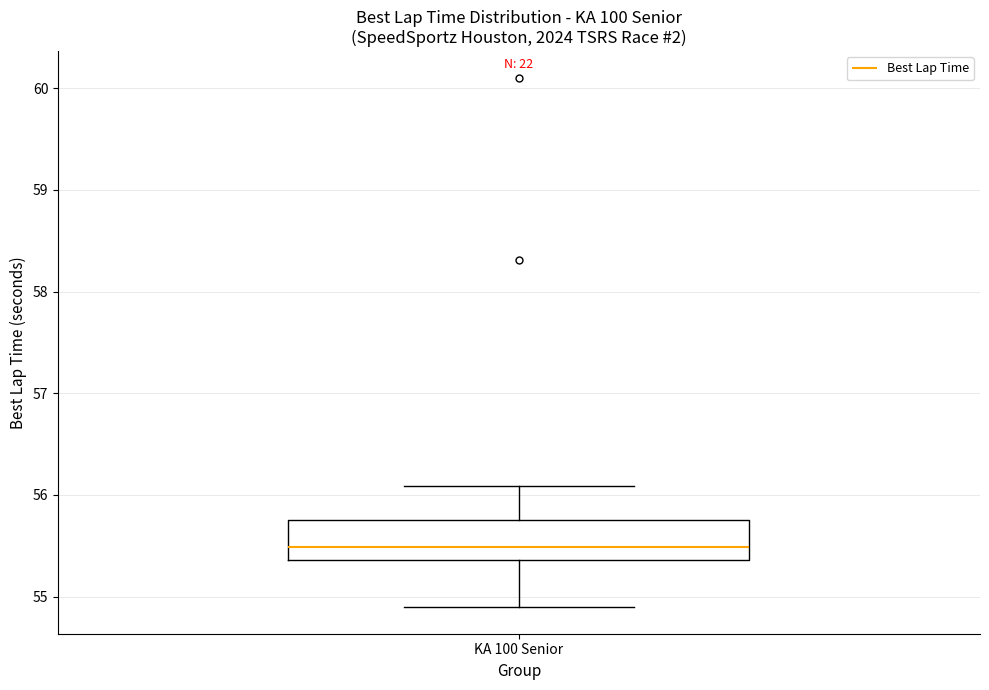

Transcribe this box plot: give where the median line is, the range the box spans, and where the two whiskers end, as read against the y-axis. The values are not printed on the chart, so give them approximately, as read against the axis.

median 55.5, box 55.4 to 55.8, whiskers 54.9 to 56.1